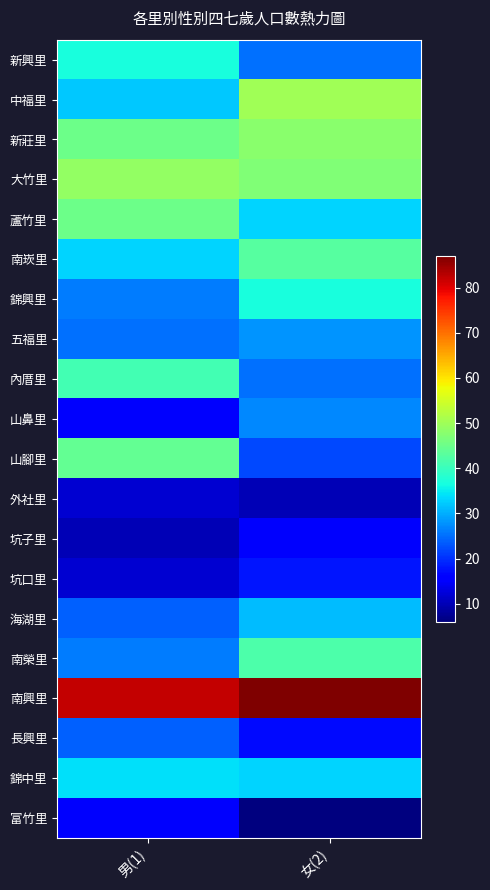

Reading left to right, what are all the values shown in this chart?

新興里: 男(1)=37	女(2)=25
中福里: 男(1)=32	女(2)=50
新莊里: 男(1)=45	女(2)=48
大竹里: 男(1)=49	女(2)=47
蘆竹里: 男(1)=45	女(2)=33
南崁里: 男(1)=33	女(2)=43
錦興里: 男(1)=26	女(2)=37
五福里: 男(1)=25	女(2)=28
內厝里: 男(1)=41	女(2)=25
山鼻里: 男(1)=15	女(2)=27
山腳里: 男(1)=44	女(2)=22
外社里: 男(1)=12	女(2)=10
坑子里: 男(1)=10	女(2)=15
坑口里: 男(1)=12	女(2)=18
海湖里: 男(1)=24	女(2)=31
南榮里: 男(1)=26	女(2)=42
南興里: 男(1)=82	女(2)=87
長興里: 男(1)=24	女(2)=17
錦中里: 男(1)=34	女(2)=33
富竹里: 男(1)=15	女(2)=6